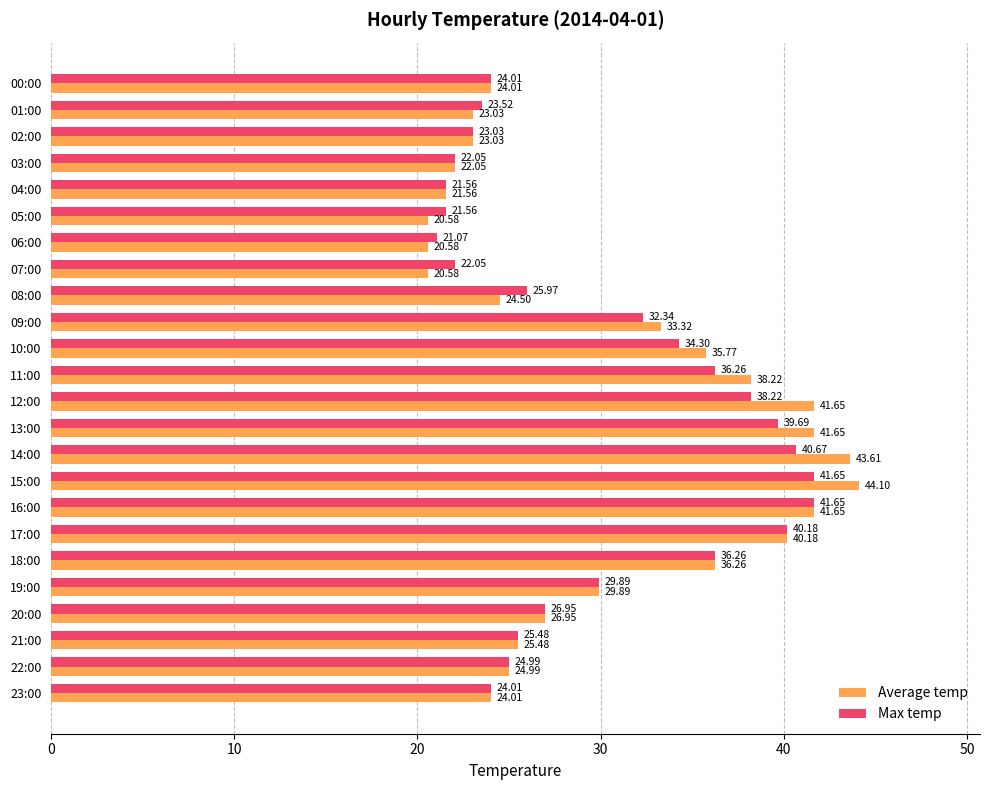

At which category is the sum across all series the highest?

15:00